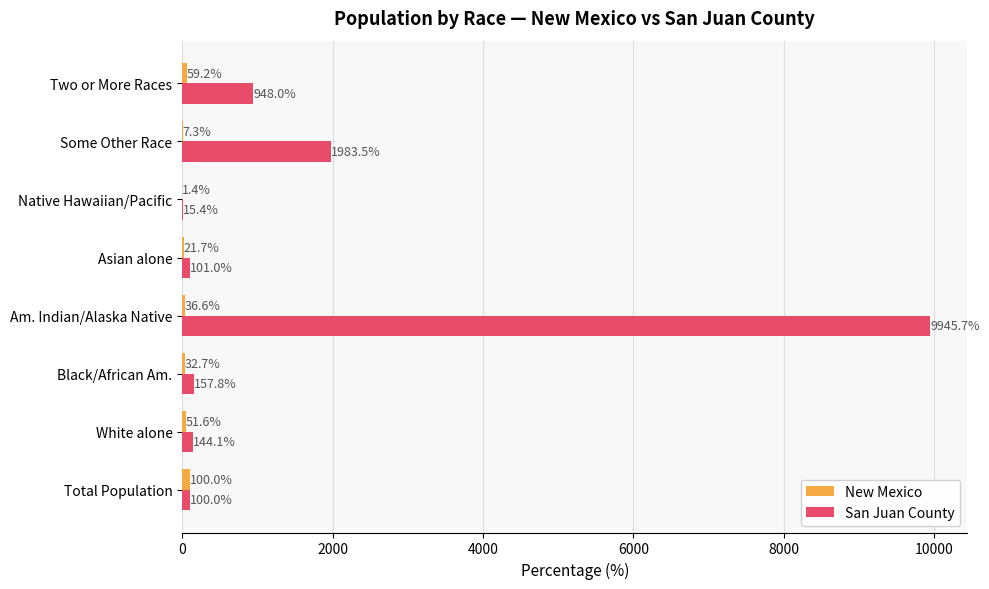

What is the maximum value for San Juan County?

9945.7